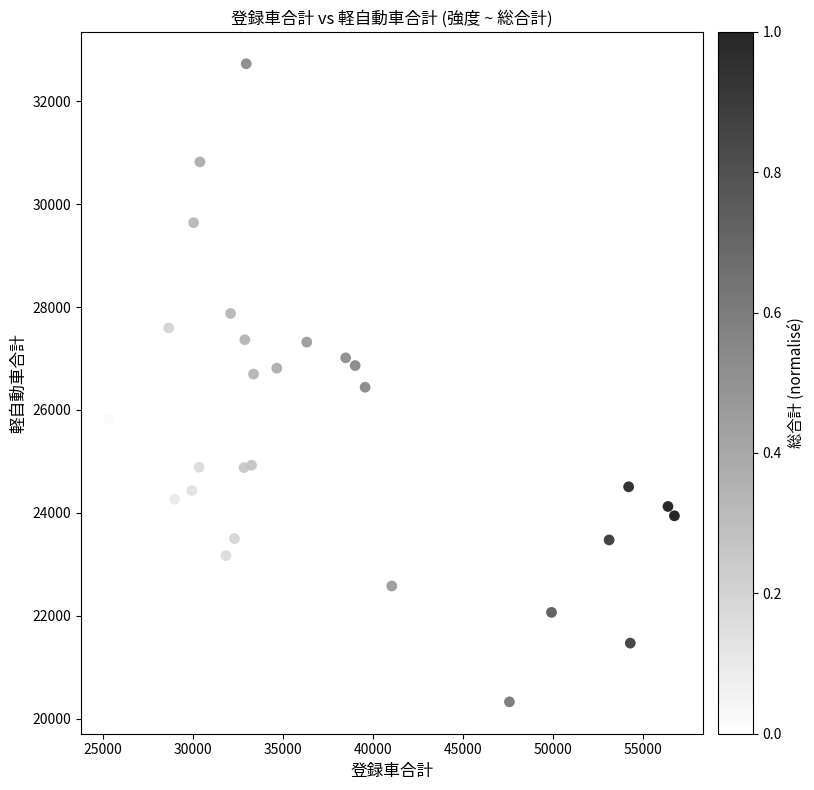

What is the range of Y values (max minus min)?

12393